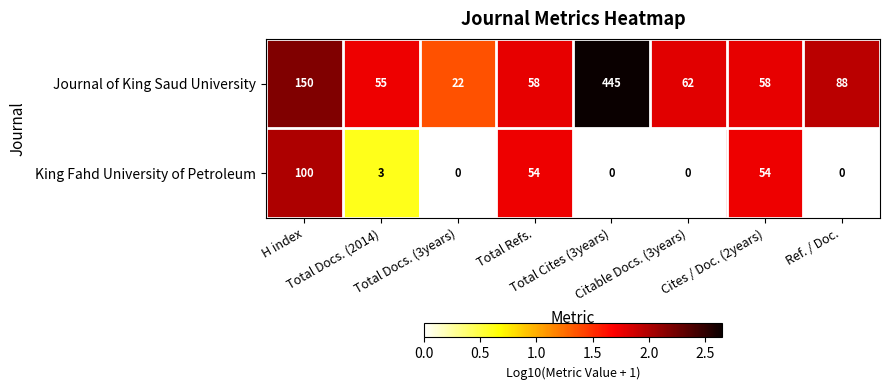

Count the number of data series in this chart.

2